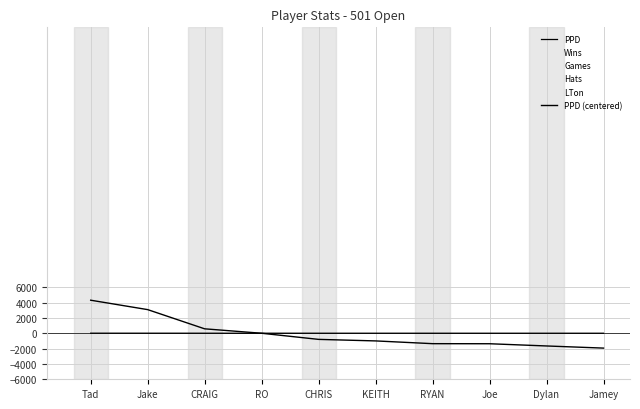

Which series has the widest spread of values?

LTon